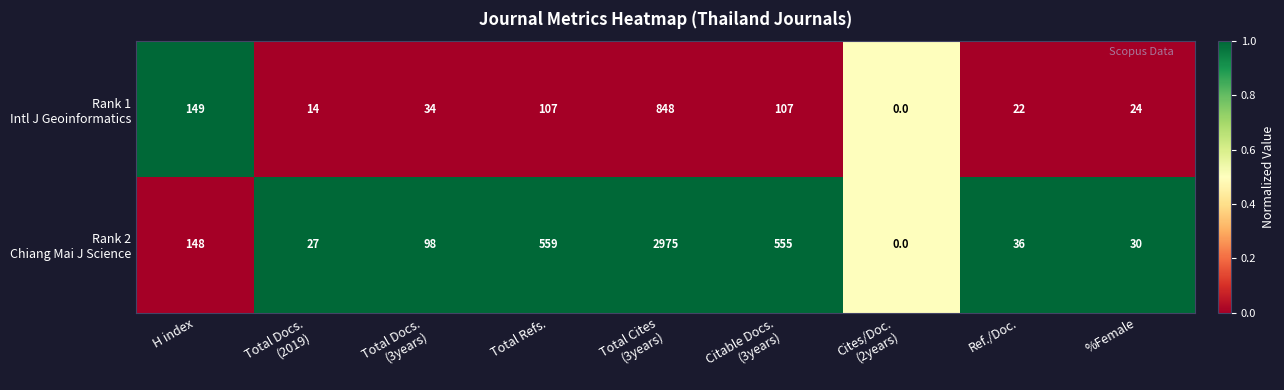

What is the total value across all series at Cites/Doc.
(2years)?

0